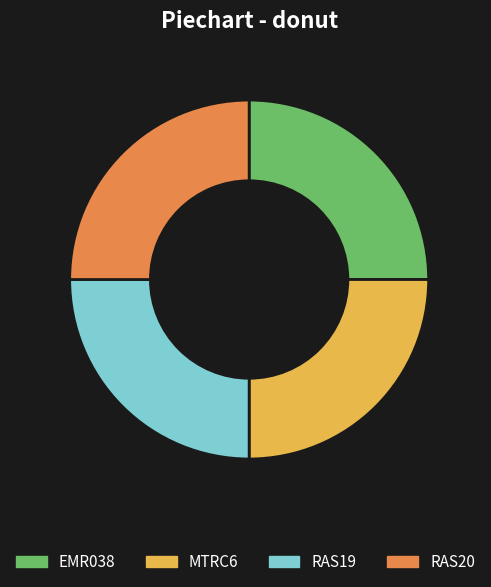

True or false: MTRC6 accounts for 25% of the total.

True